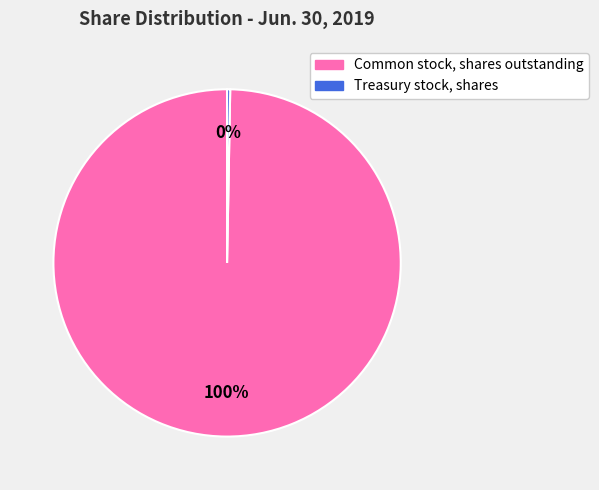

How many segments does this pie chart have?

2